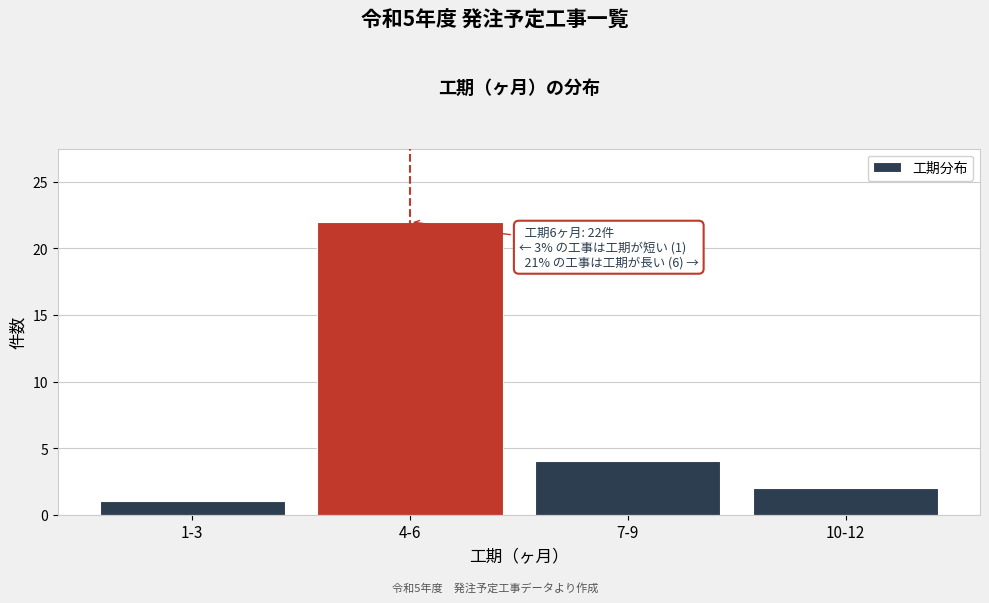

Reading left to right, what are all the values shown in this chart?

1-3=1	4-6=22	7-9=4	10-12=2